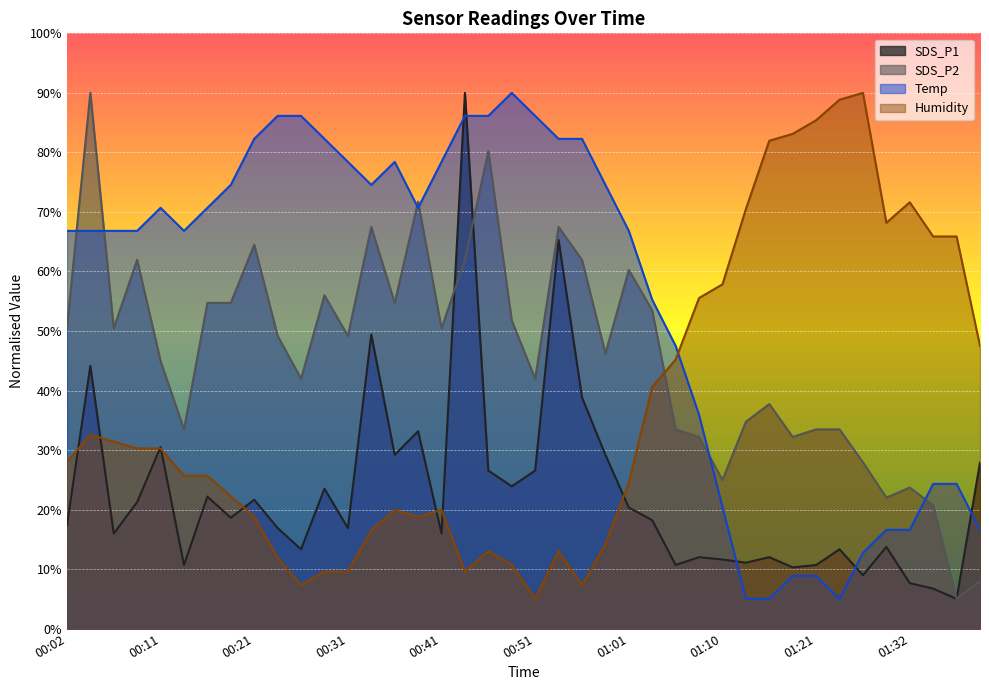

True or false: SDS_P1 has more than 2 interior local peaks.

True